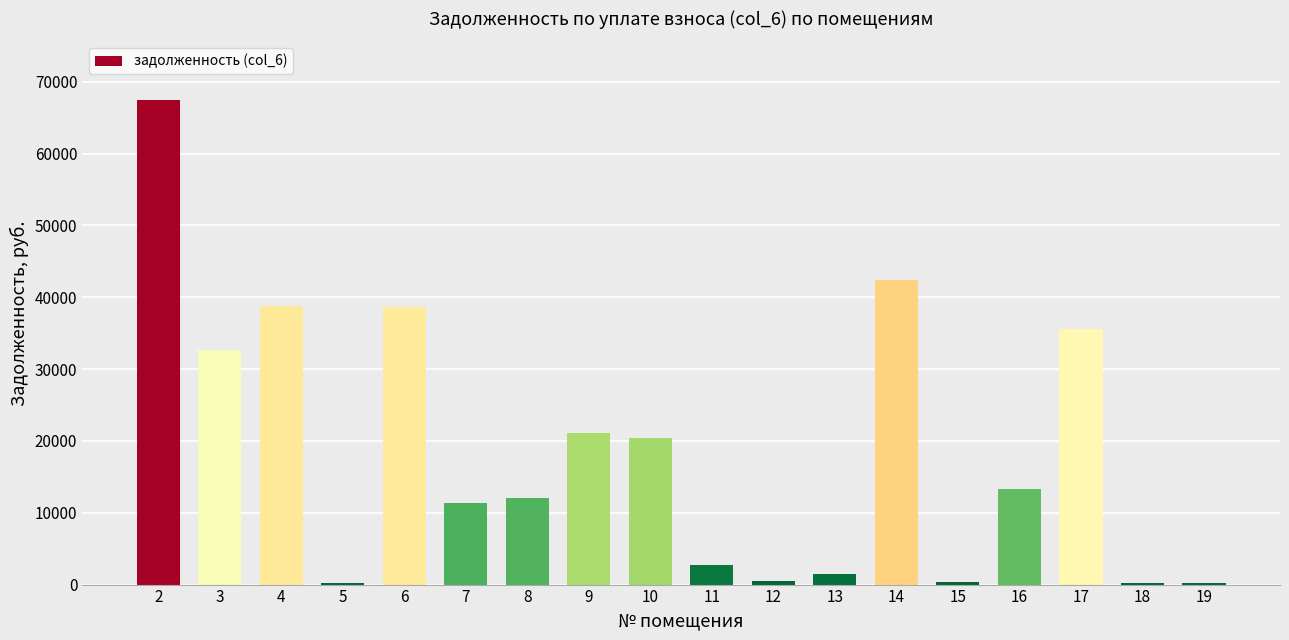

What is the ratio of the value at 8 to the value at 9?

0.6